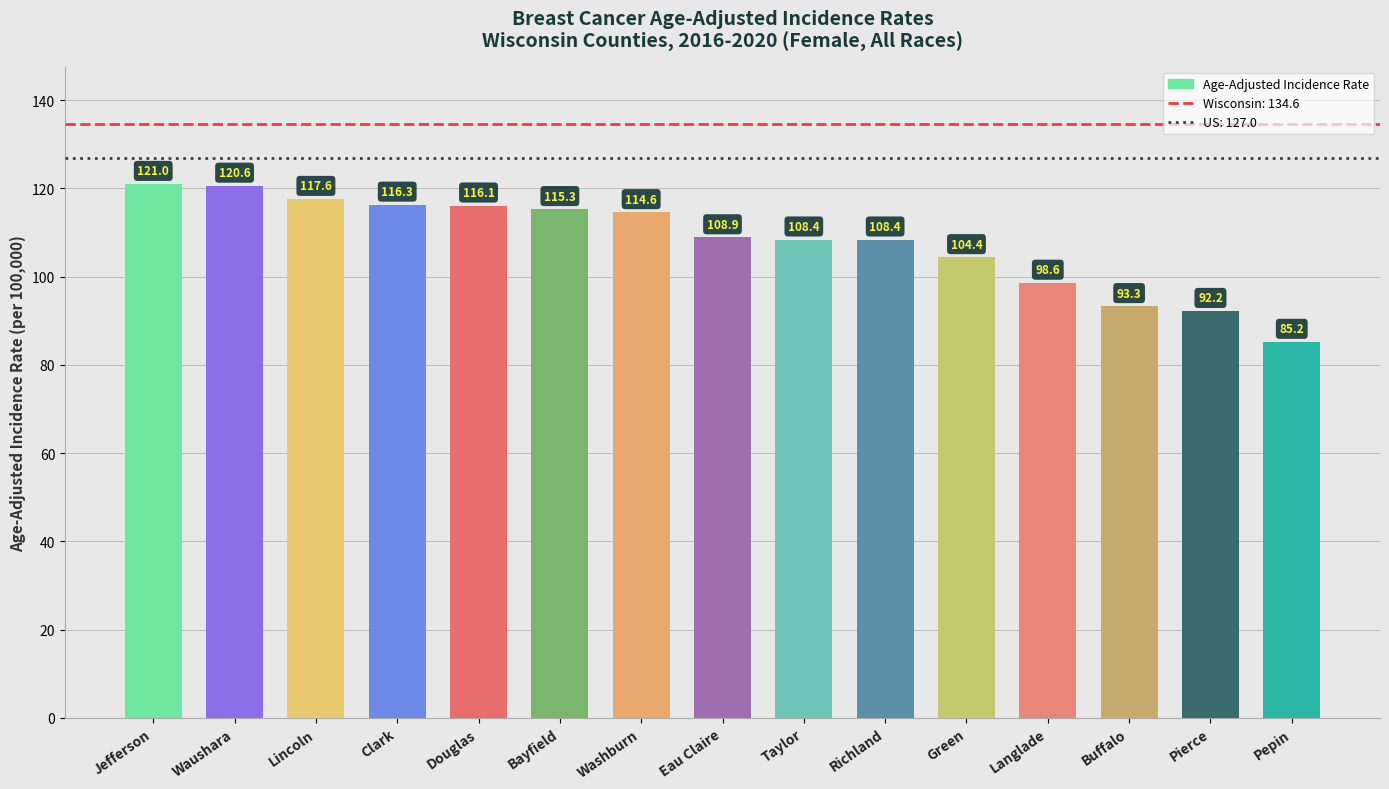

What is the approximate value at Lincoln?

117.6